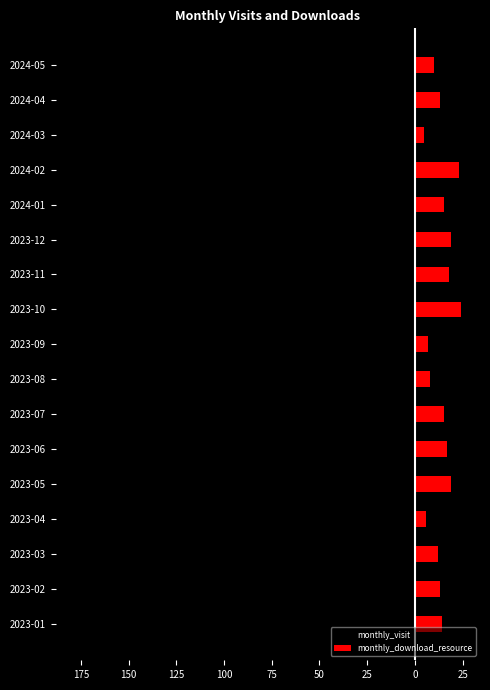

How many data points in monthly_visit are less than -94?

8